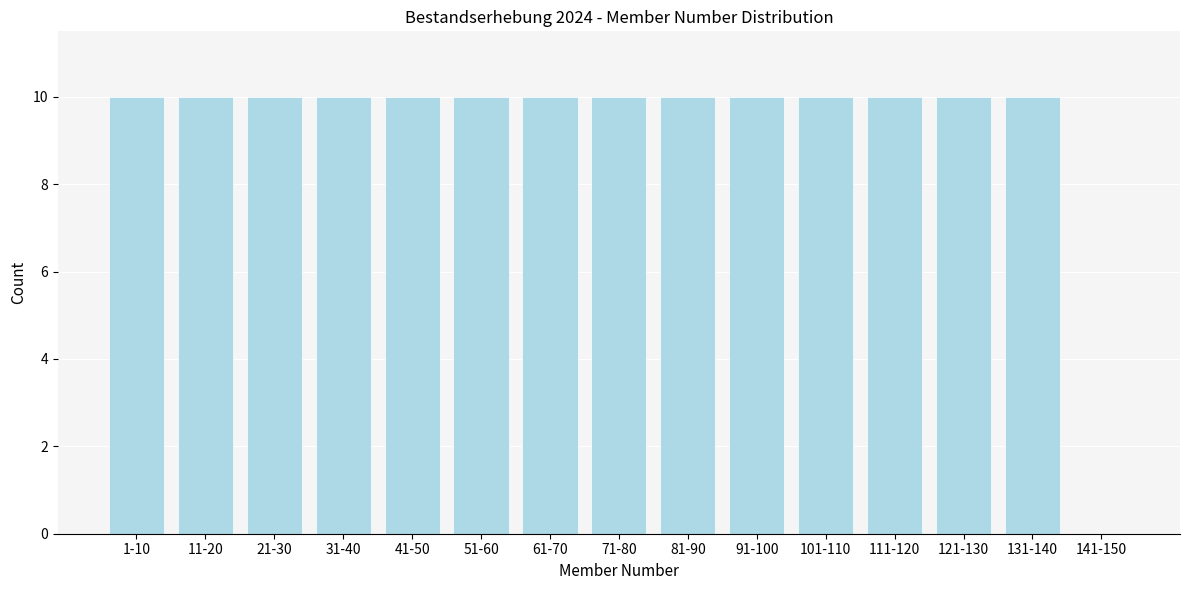

Reading left to right, transcribe all the data shown in this chart.

1-10=10	11-20=10	21-30=10	31-40=10	41-50=10	51-60=10	61-70=10	71-80=10	81-90=10	91-100=10	101-110=10	111-120=10	121-130=10	131-140=10	141-150=0